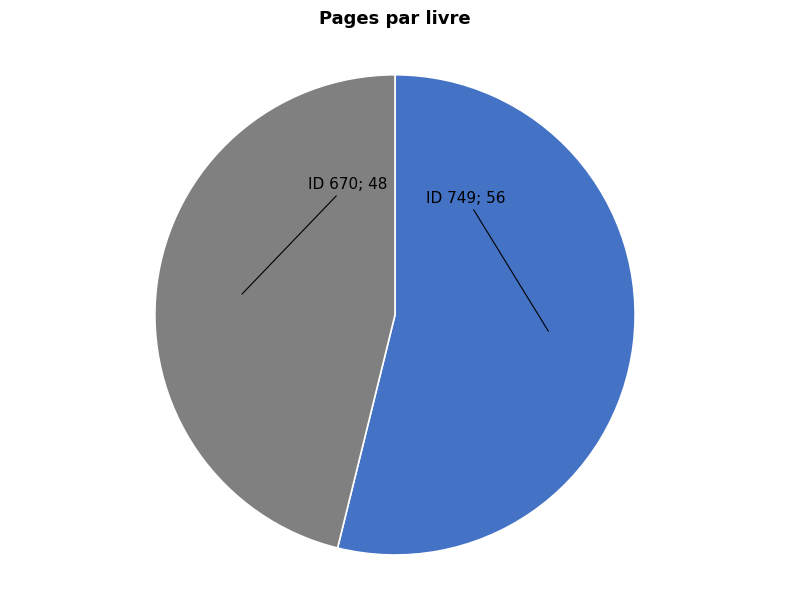

Is there a majority slice in this chart?

Yes